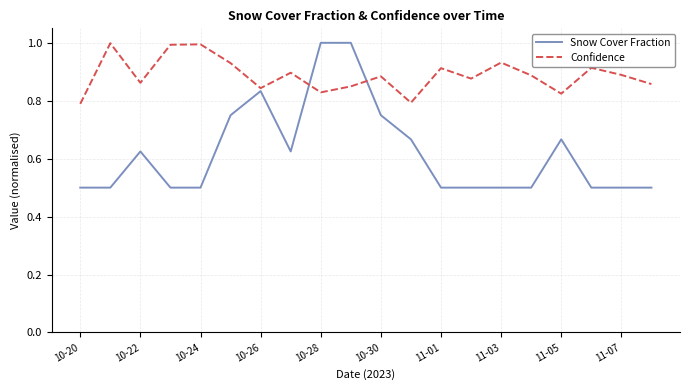

Rank the series by their average value, from lowest to highest.

Snow Cover Fraction, Confidence